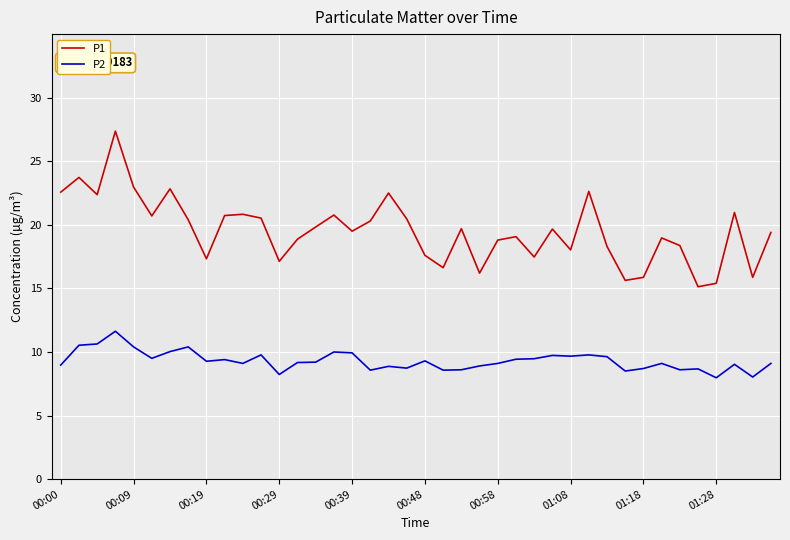

Does the chart display data point markers on the line(s)?

No